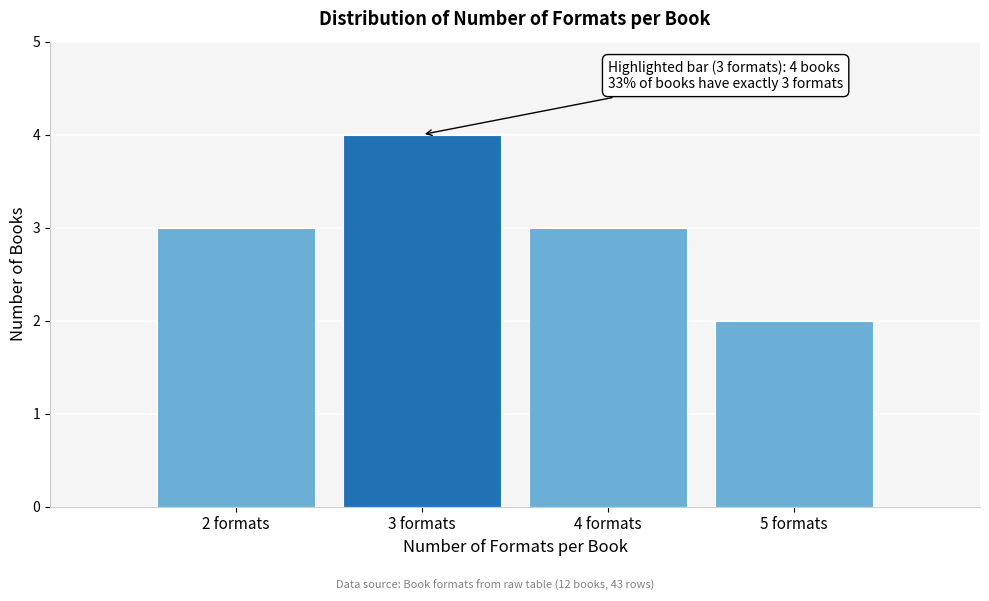

Reading left to right, transcribe all the data shown in this chart.

3	4	3	2